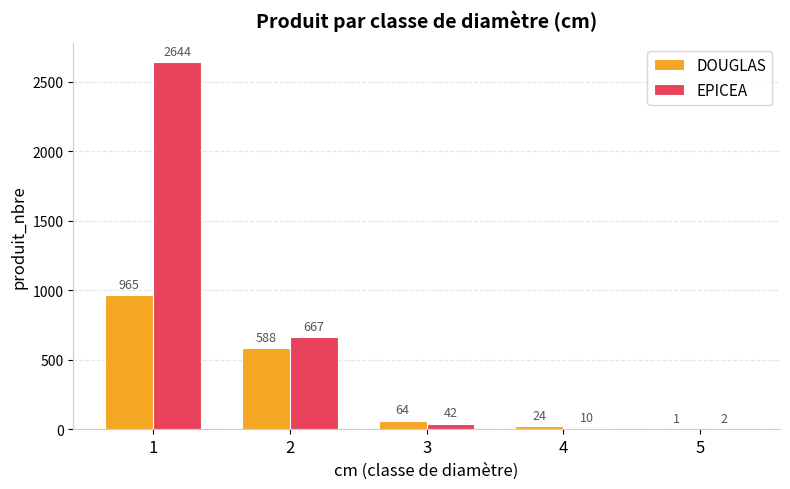

What is the total value across all series at 5?

3